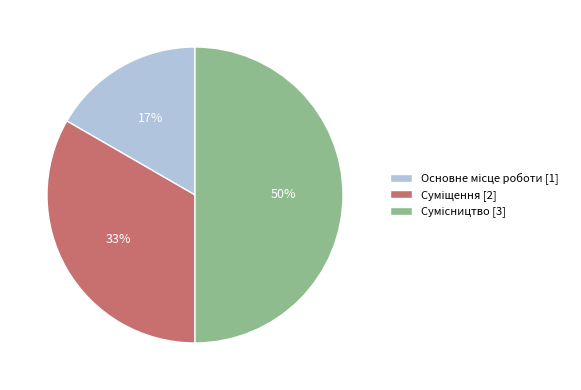

To the nearest percent, what is the difference between the largest and smallest slice percentages?

33%